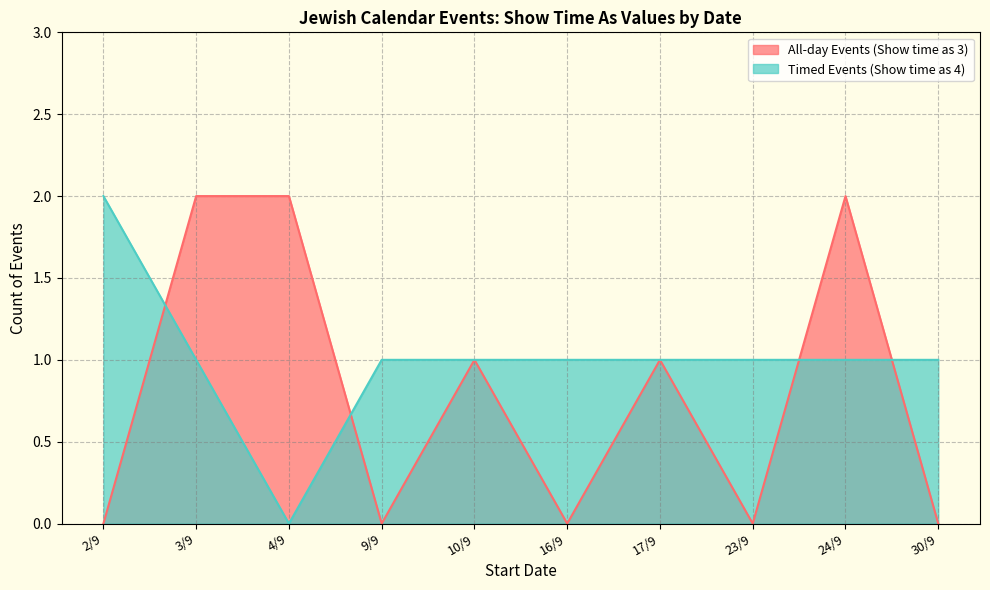

What is the highest value of the All-day Events (Show time as 3) series?

2